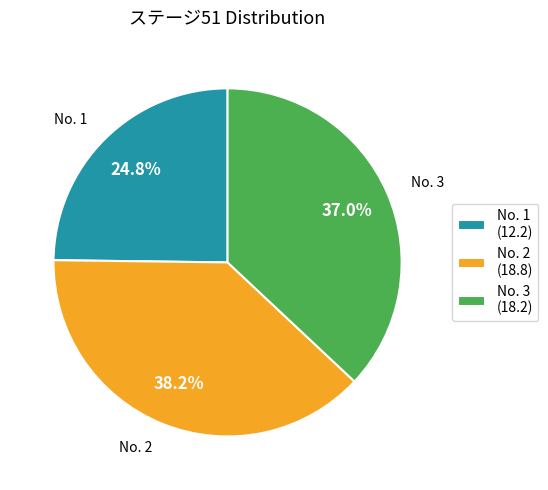

Between No. 2 (18.8) and No. 3 (18.2), which is larger?

No. 2 (18.8)